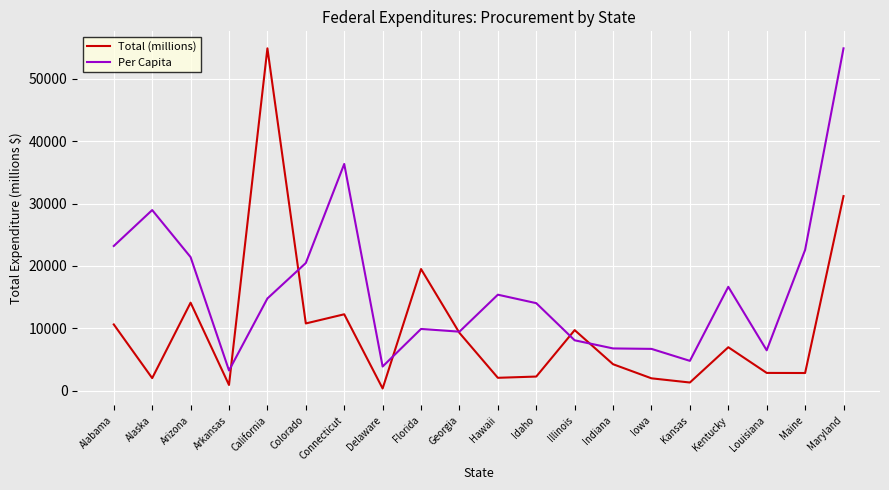

Between Hawaii and Maine, which series saw the biggest shift?

Per Capita